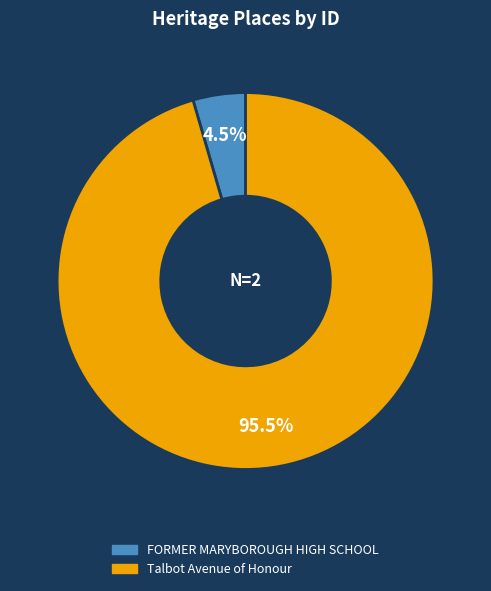

What percentage do FORMER MARYBOROUGH HIGH SCHOOL and Talbot Avenue of Honour together represent?

100.0%